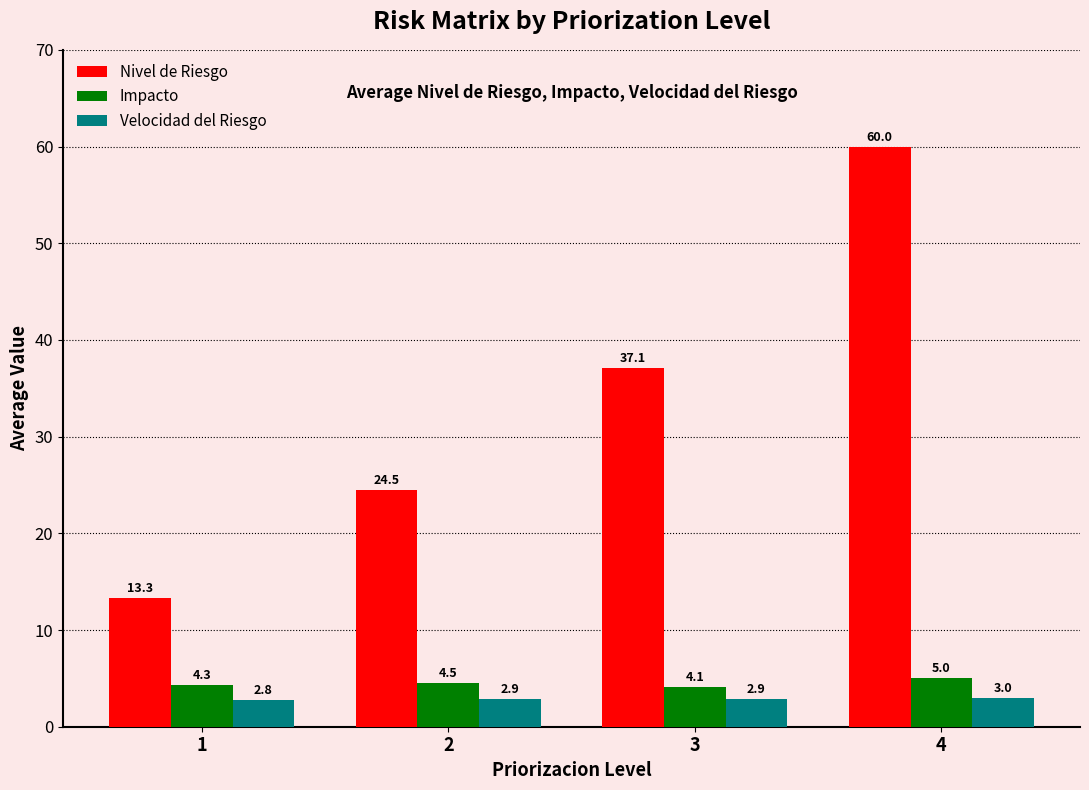

What is the average value of the Velocidad del Riesgo series?

2.9